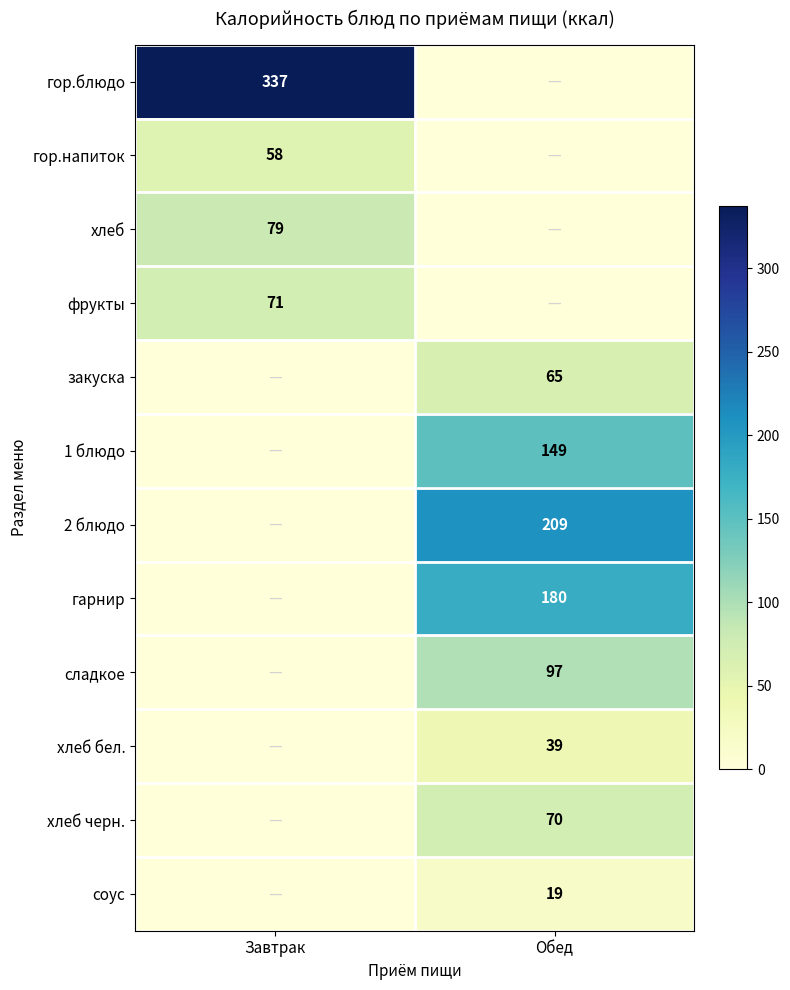

The гор.напиток series shows 13 at Завтрак. True or false?

False